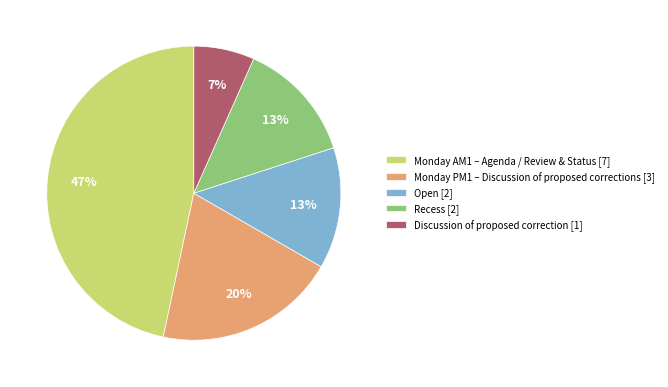

True or false: Open accounts for 21% of the total.

False